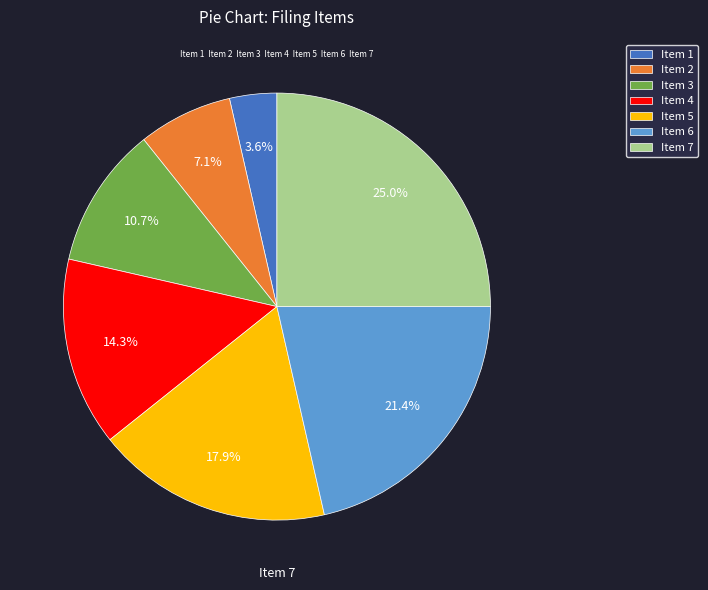

Do Item 2 and Item 7 together represent more than half of the pie?

No